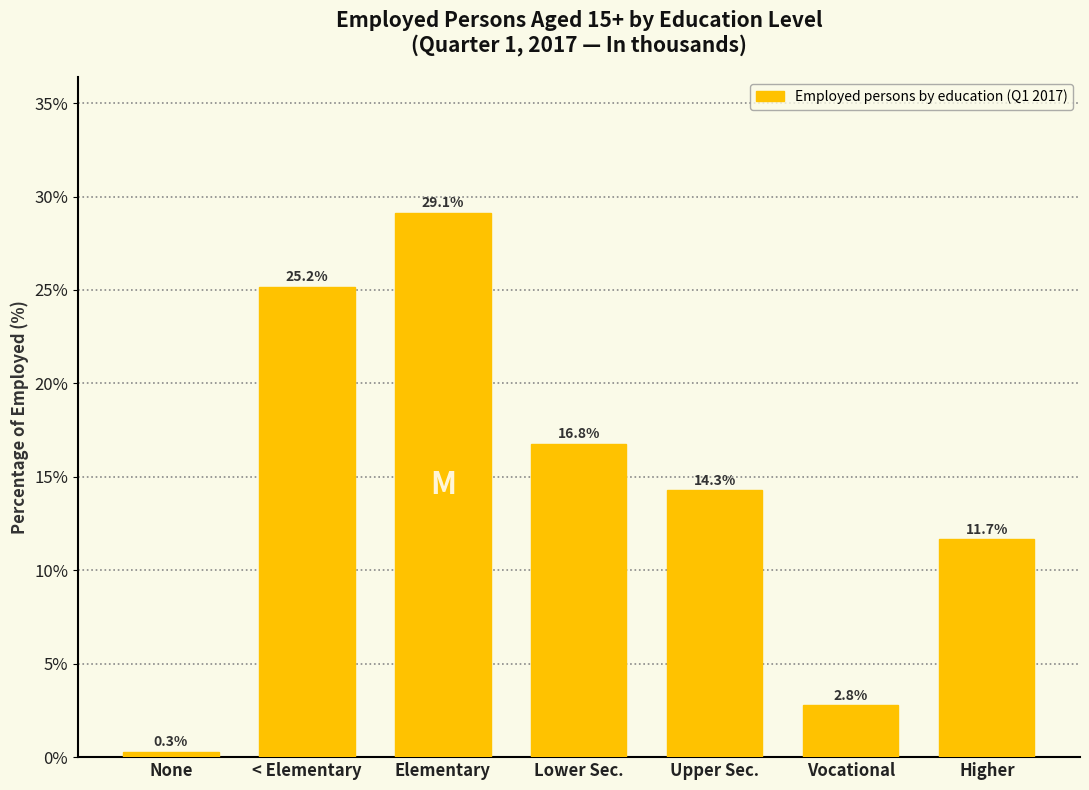

Reading left to right, transcribe all the data shown in this chart.

0.3	25.2	29.1	16.8	14.3	2.8	11.7